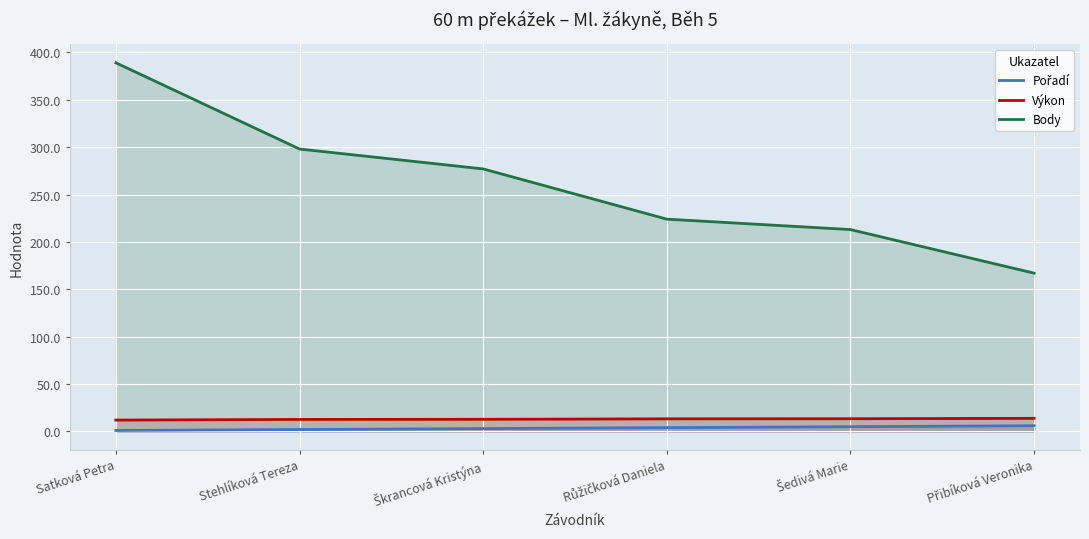

What is the difference between the Pořadí values at Přibíková Veronika and Satková Petra?

5.0